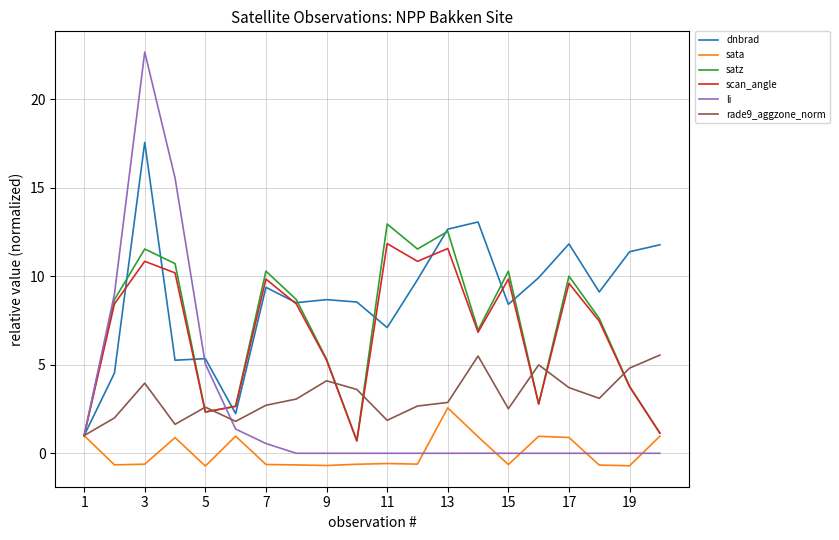

What is the lowest value of the rade9_aggzone_norm series?

1.0